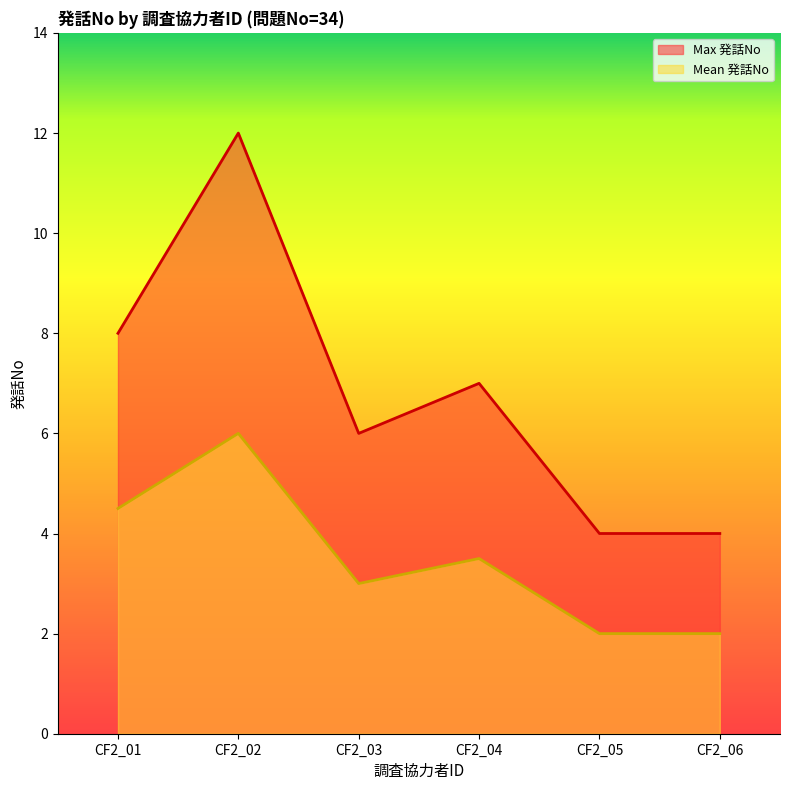

How many lines are shown in the chart?

2